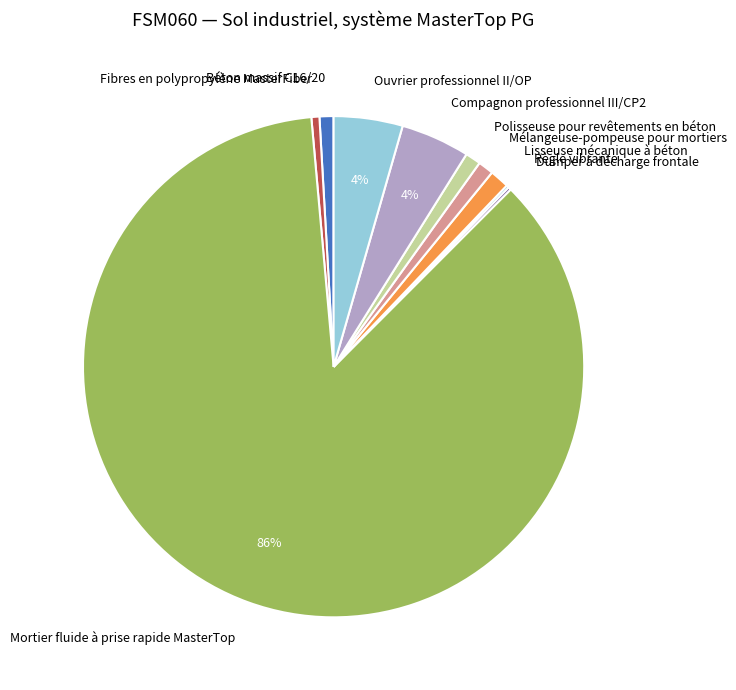

Approximately how many times larger is the value at Compagnon professionnel III/CP2 compared to Ouvrier professionnel II/OP?

1.0